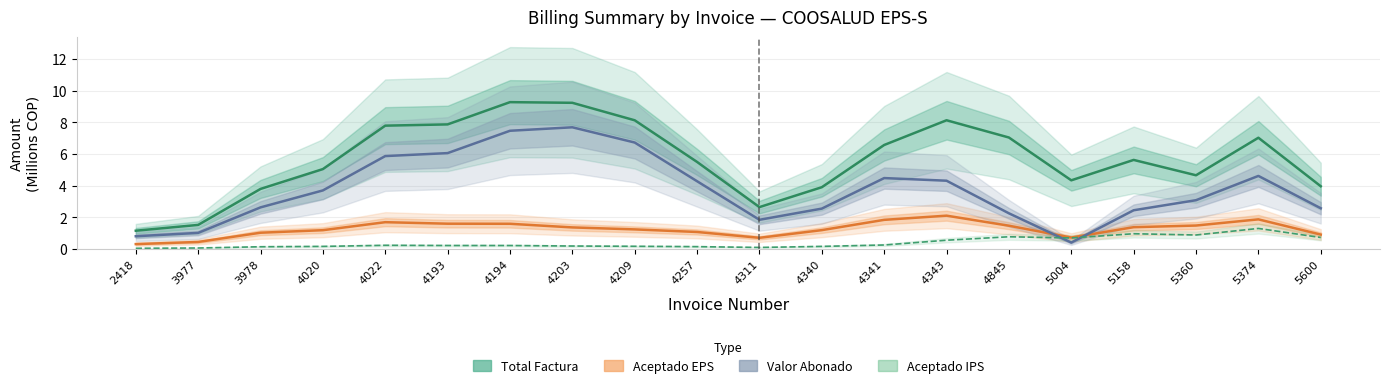

At 4194, list the series in order from largest to smallest.

Total Factura, Valor Abonado, Aceptado EPS, Aceptado IPS